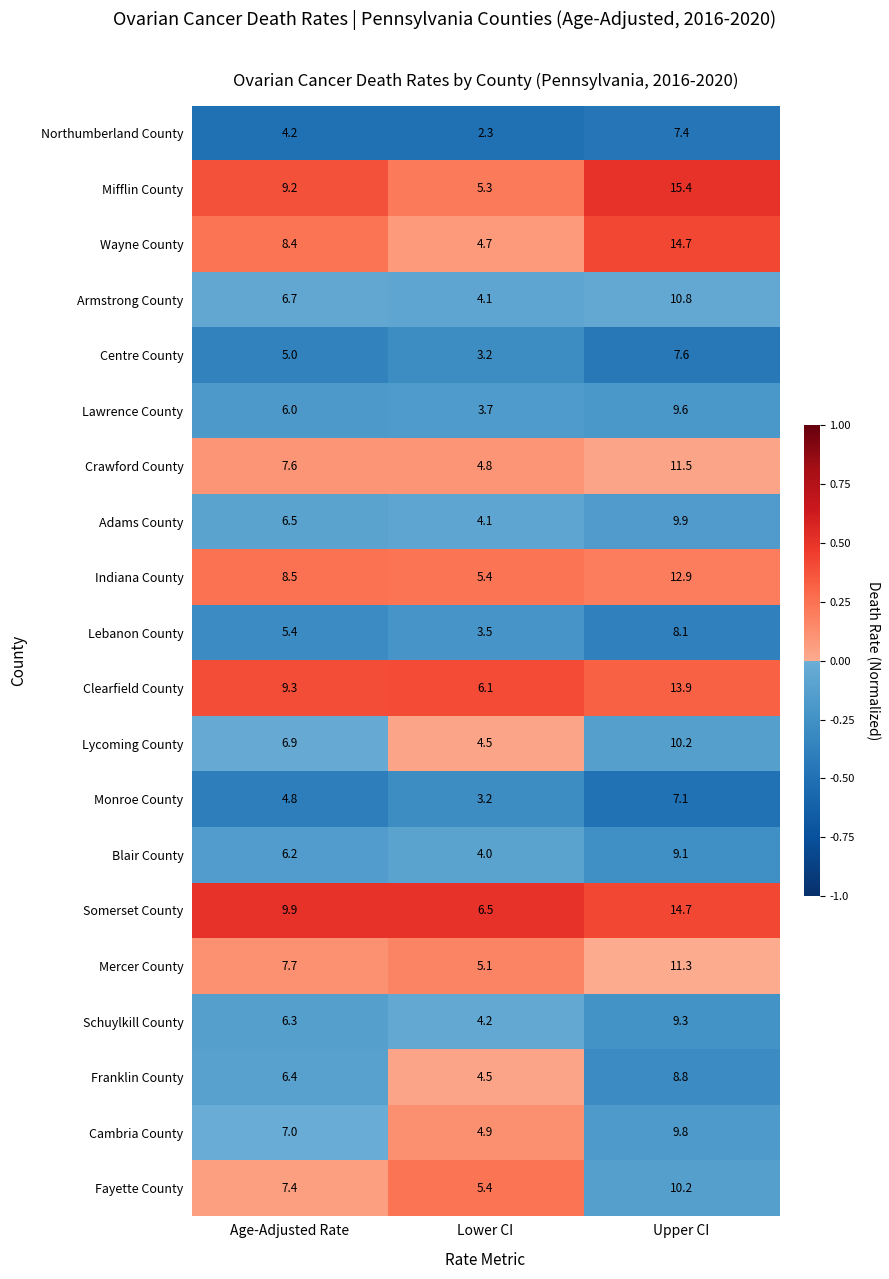

Which series has the largest range (max minus min)?

Mifflin County